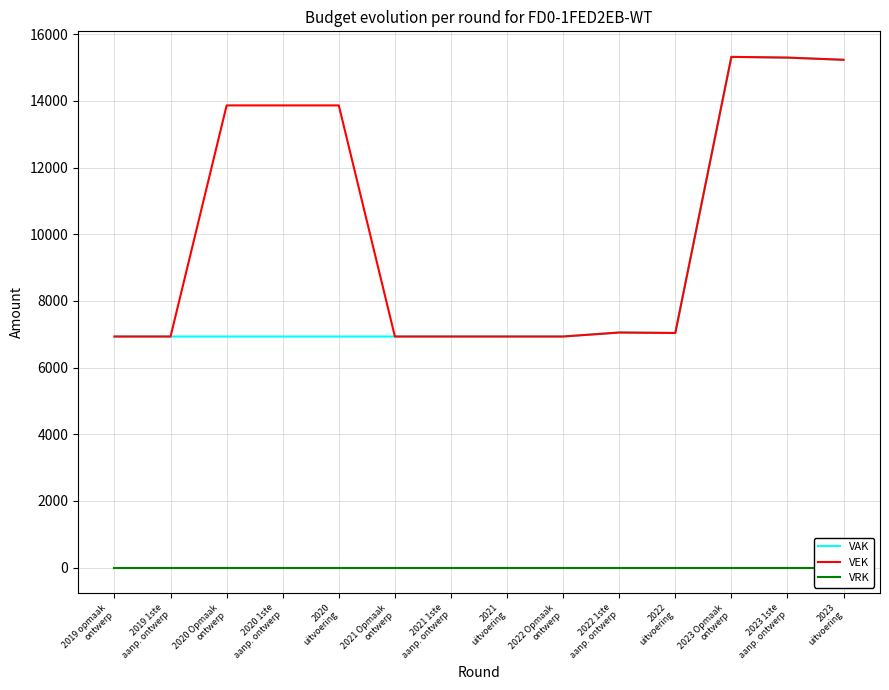

Reading left to right, list all the values displayed in this chart.

VAK: 2019 opmaak
ontwerp=6933	2019 1ste
aanp. ontwerp=6933	2020 Opmaak
ontwerp=6933	2020 1ste
aanp. ontwerp=6933	2020
uitvoering=6933	2021 Opmaak
ontwerp=6933	2021 1ste
aanp. ontwerp=6933	2021
uitvoering=6933	2022 Opmaak
ontwerp=6933	2022 1ste
aanp. ontwerp=7053	2022
uitvoering=7039	2023 Opmaak
ontwerp=15322	2023 1ste
aanp. ontwerp=15300	2023
uitvoering=15234
VEK: 2019 opmaak
ontwerp=6933	2019 1ste
aanp. ontwerp=6933	2020 Opmaak
ontwerp=13866	2020 1ste
aanp. ontwerp=13866	2020
uitvoering=13866	2021 Opmaak
ontwerp=6933	2021 1ste
aanp. ontwerp=6933	2021
uitvoering=6933	2022 Opmaak
ontwerp=6933	2022 1ste
aanp. ontwerp=7053	2022
uitvoering=7039	2023 Opmaak
ontwerp=15322	2023 1ste
aanp. ontwerp=15300	2023
uitvoering=15234
VRK: 2019 opmaak
ontwerp=0	2019 1ste
aanp. ontwerp=0	2020 Opmaak
ontwerp=0	2020 1ste
aanp. ontwerp=0	2020
uitvoering=0	2021 Opmaak
ontwerp=0	2021 1ste
aanp. ontwerp=0	2021
uitvoering=0	2022 Opmaak
ontwerp=0	2022 1ste
aanp. ontwerp=0	2022
uitvoering=0	2023 Opmaak
ontwerp=0	2023 1ste
aanp. ontwerp=0	2023
uitvoering=0